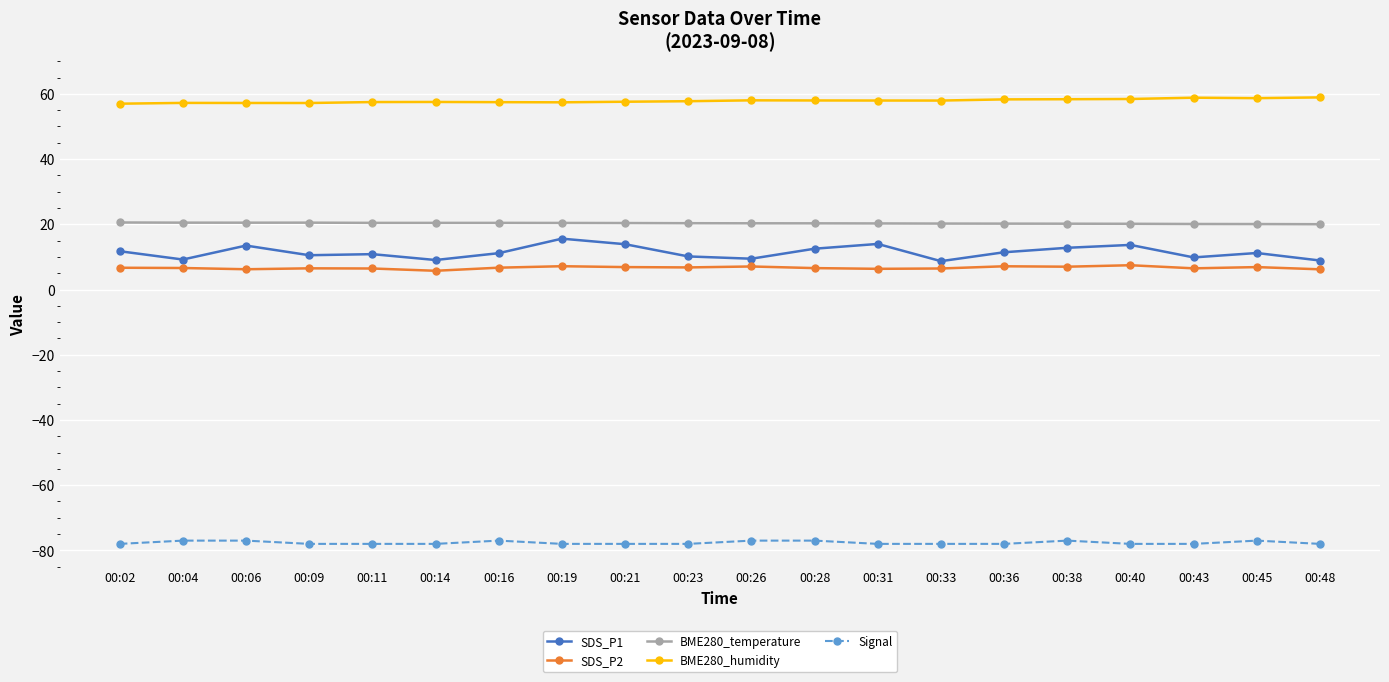

True or false: BME280_temperature has a value of 35.9 at 00:26.

False